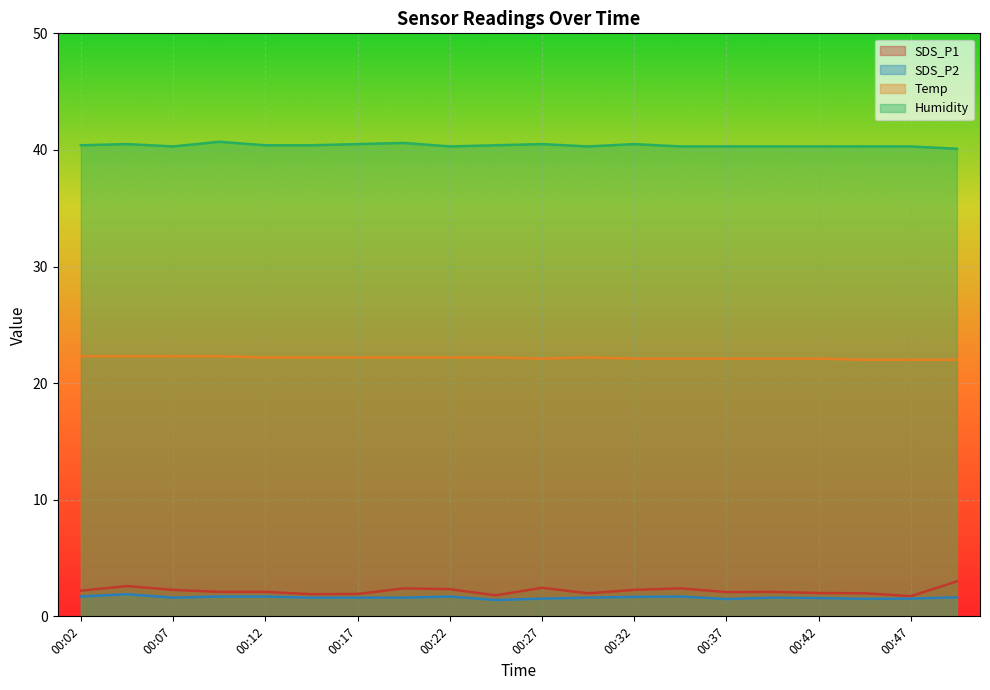

Rank the series at 00:17 from lowest to highest value.

SDS_P2, SDS_P1, Temp, Humidity